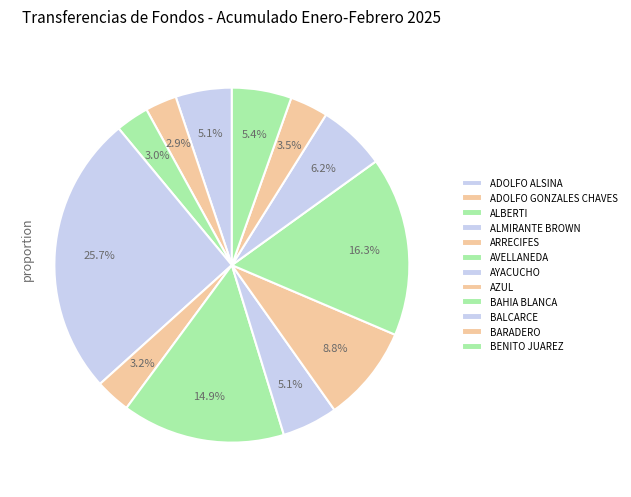

What is the change in value from ALBERTI to BAHIA BLANCA?

+7382683921.5